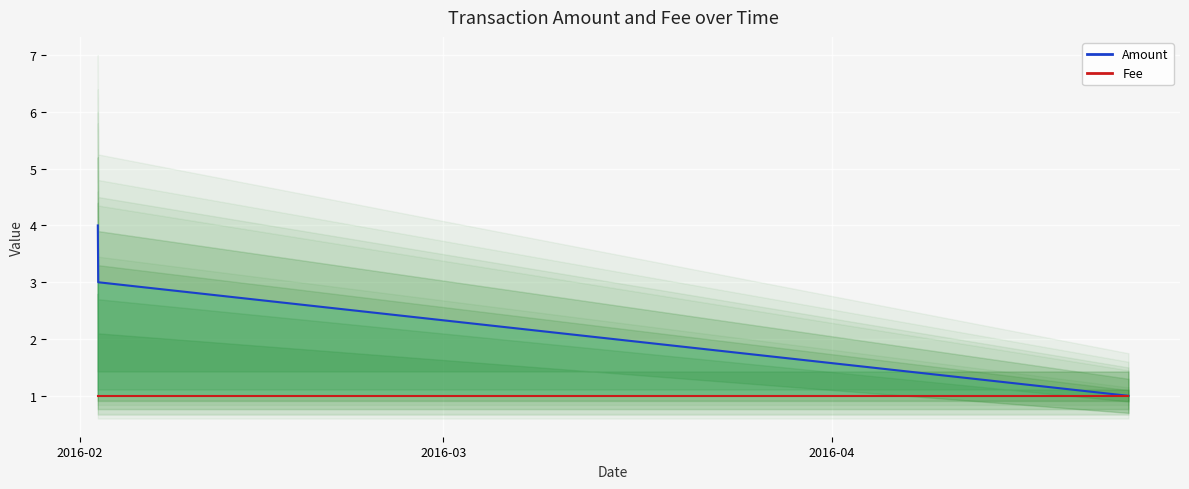

Is it true that Amount equals 4 at 2016-02?

True